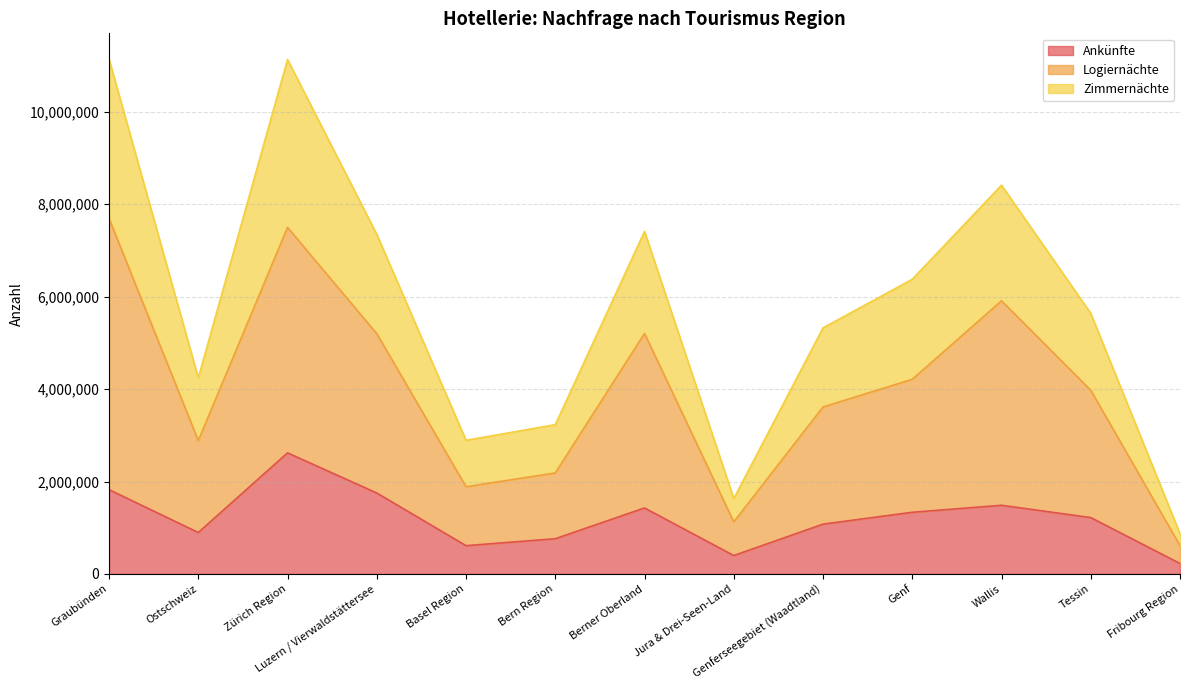

Count the number of data series in this chart.

3